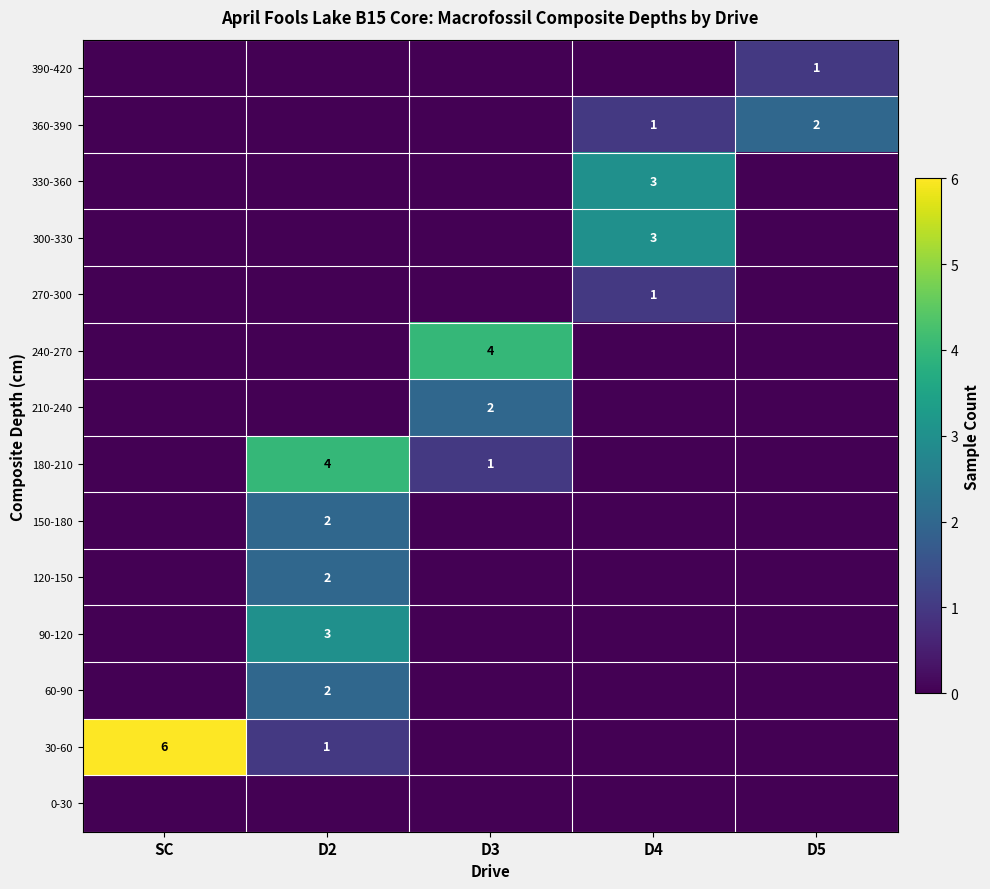

The 30-60 series shows 1 at D2. True or false?

True